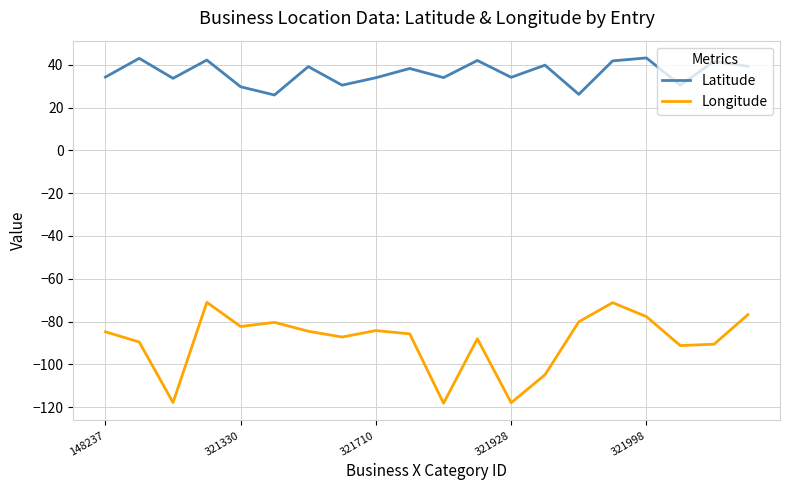

True or false: Latitude and Longitude cross at least once.

False